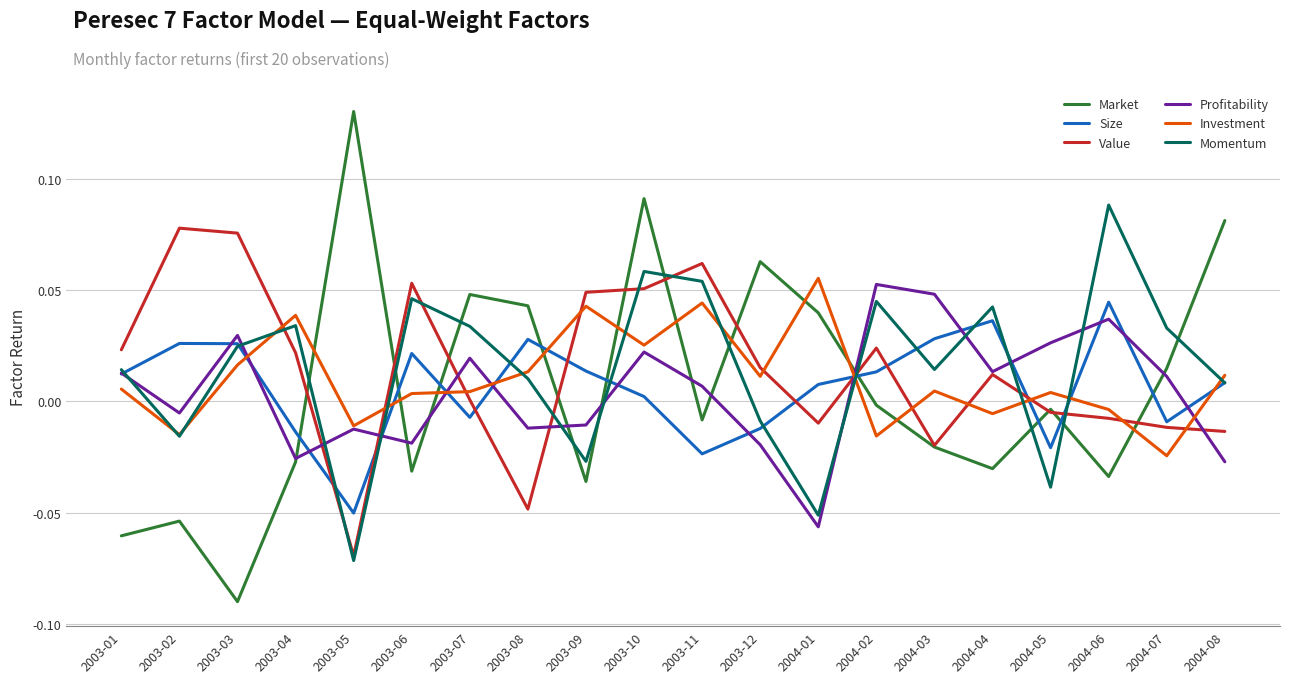

Is it true that Investment equals 0.0 at 2004-05?

True